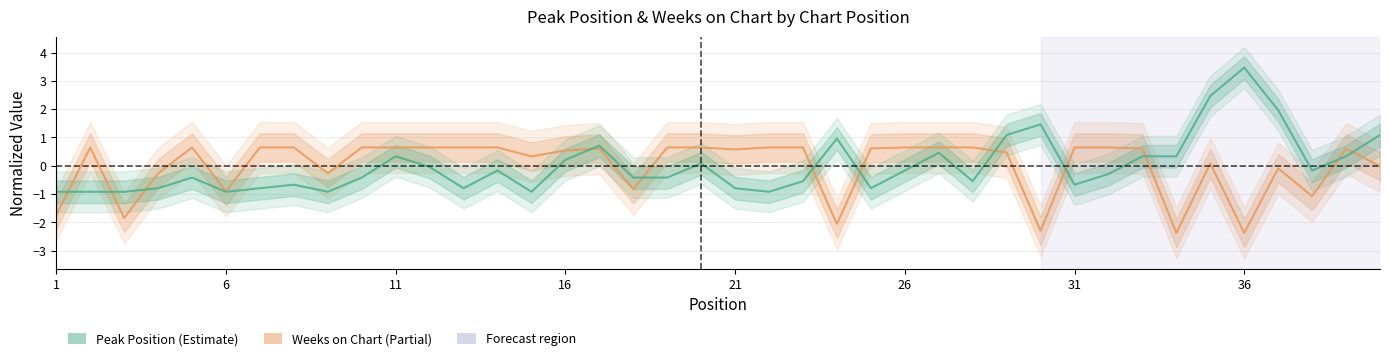

Reading left to right, what are all the values shown in this chart?

Weeks on Chart: -1.7	0.6	-1.8	-0.3	0.6	-0.9	0.6	0.6	-0.3	0.6	0.6	0.6	0.6	0.6	0.3	0.5	0.6	-0.8	0.6	0.6	0.6	0.6	0.6	-2.1	0.6	0.6	0.6	0.6	0.5	-2.3	0.6	0.6	0.6	-2.4	0.1	-2.4	-0.1	-1.1	0.6	-0.0
Peak Position: -0.9	-0.9	-0.9	-0.8	-0.4	-0.9	-0.8	-0.7	-0.9	-0.4	0.3	-0.0	-0.8	-0.2	-0.9	0.2	0.7	-0.4	-0.4	0.1	-0.8	-0.9	-0.5	1.0	-0.8	-0.2	0.5	-0.5	1.1	1.5	-0.7	-0.3	0.3	0.3	2.5	3.5	2.0	-0.2	0.3	1.1